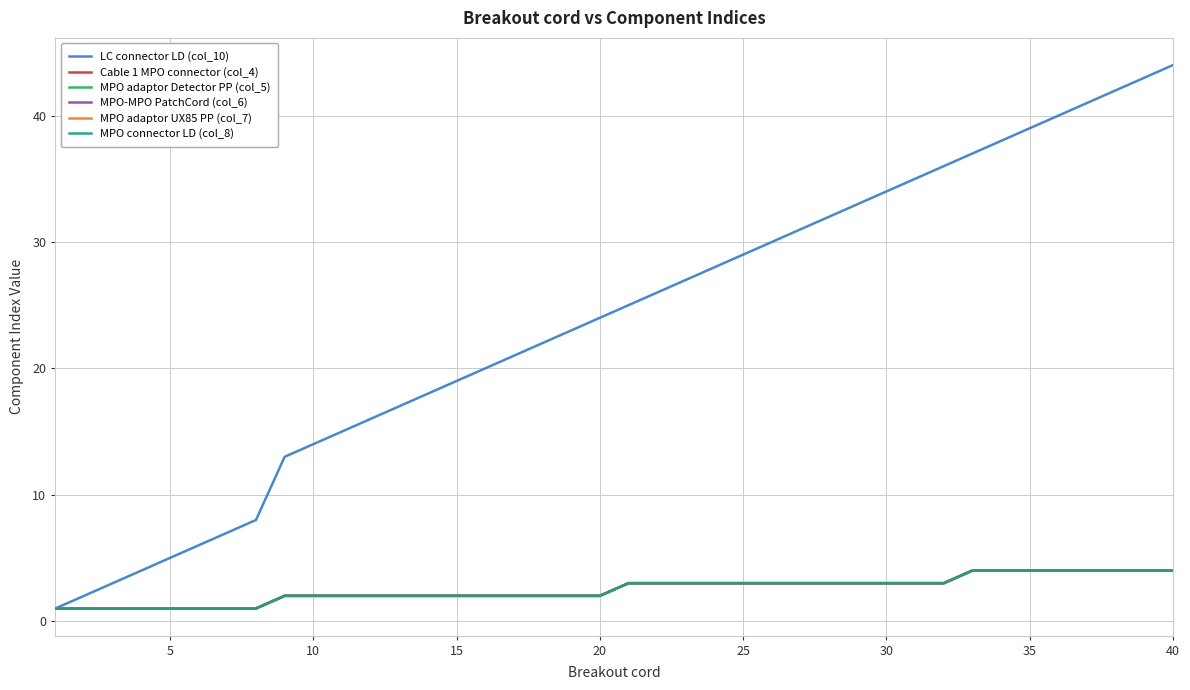

Does the chart display data point markers on the line(s)?

No